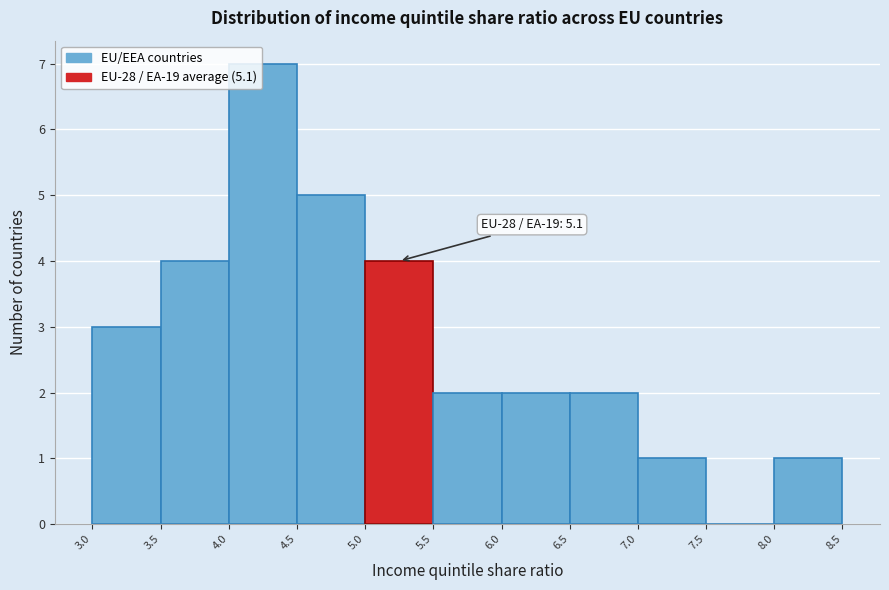

Over which range of the x-axis is the bar tallest?

4.0 to 4.5